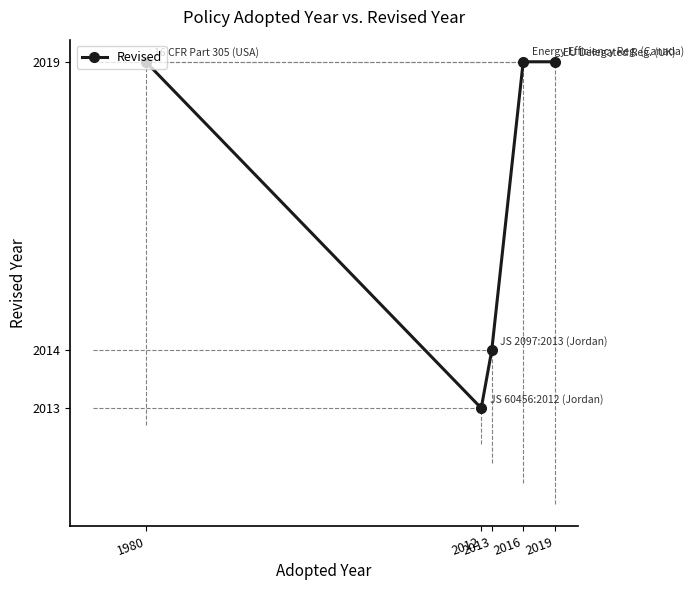

What is the minimum value shown in the chart?

2013